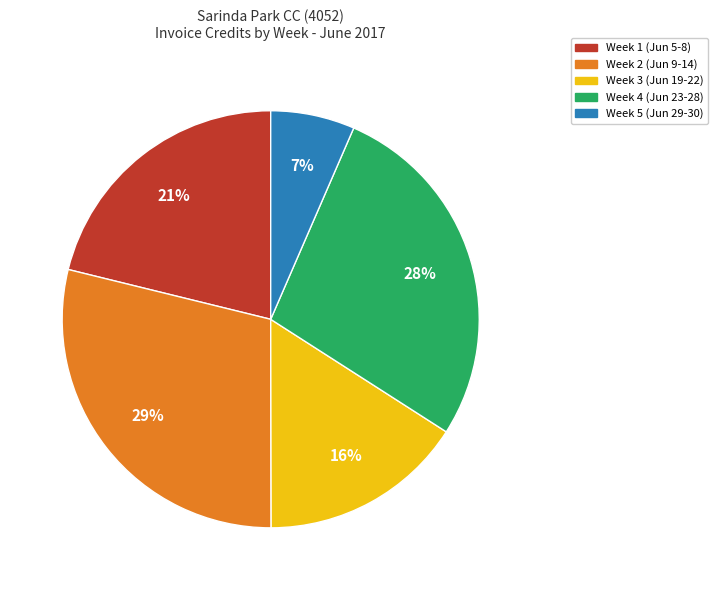

To the nearest percent, what is the average slice percentage?

20%